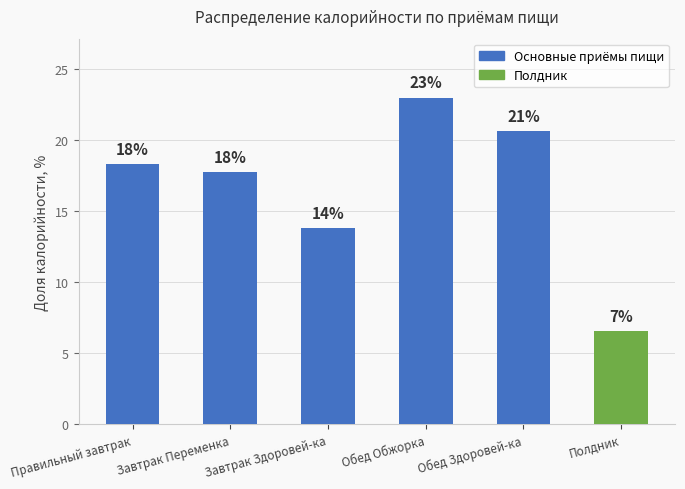

How many bars are there in total?

6